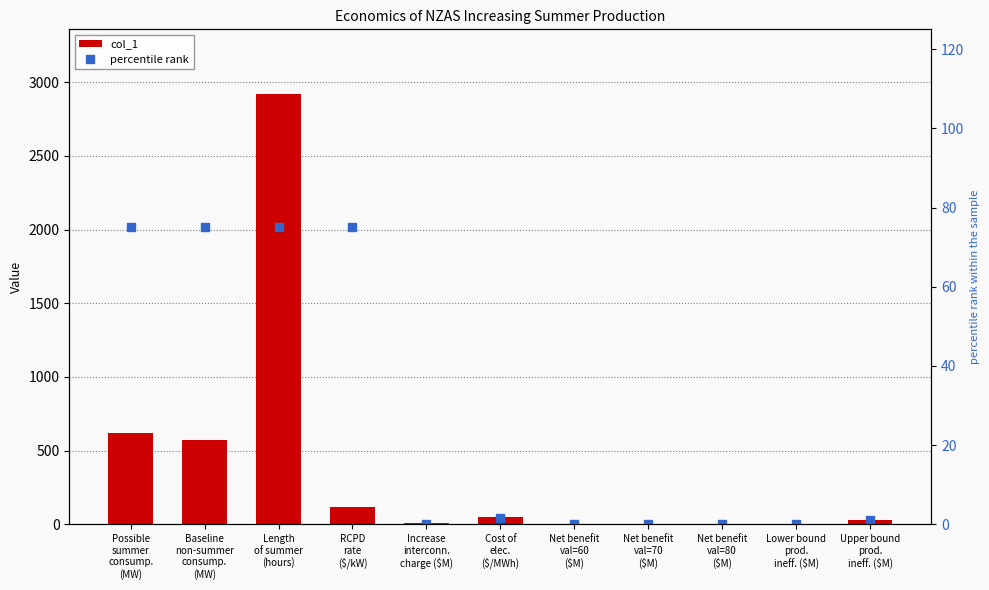

What is the label of the 5th bar from the right?

Net benefit
val=60
($M)